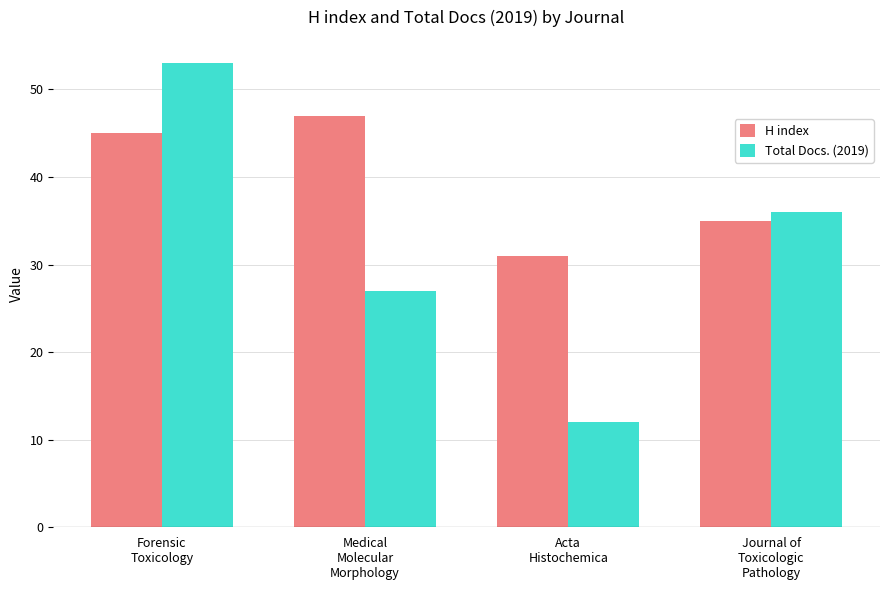

Reading right to left, extract all data points from this chart.

H index: 35	31	47	45
Total Docs. (2019): 36	12	27	53